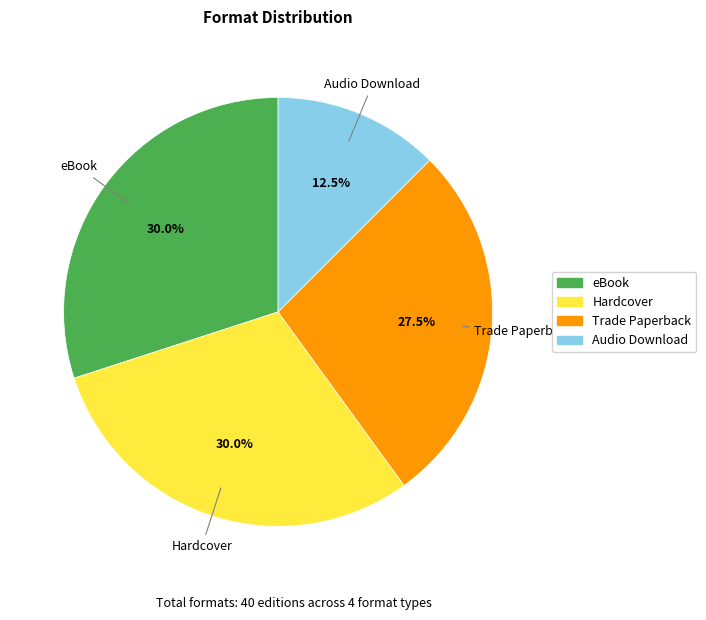

Which category has the smallest portion of the pie?

Audio Download